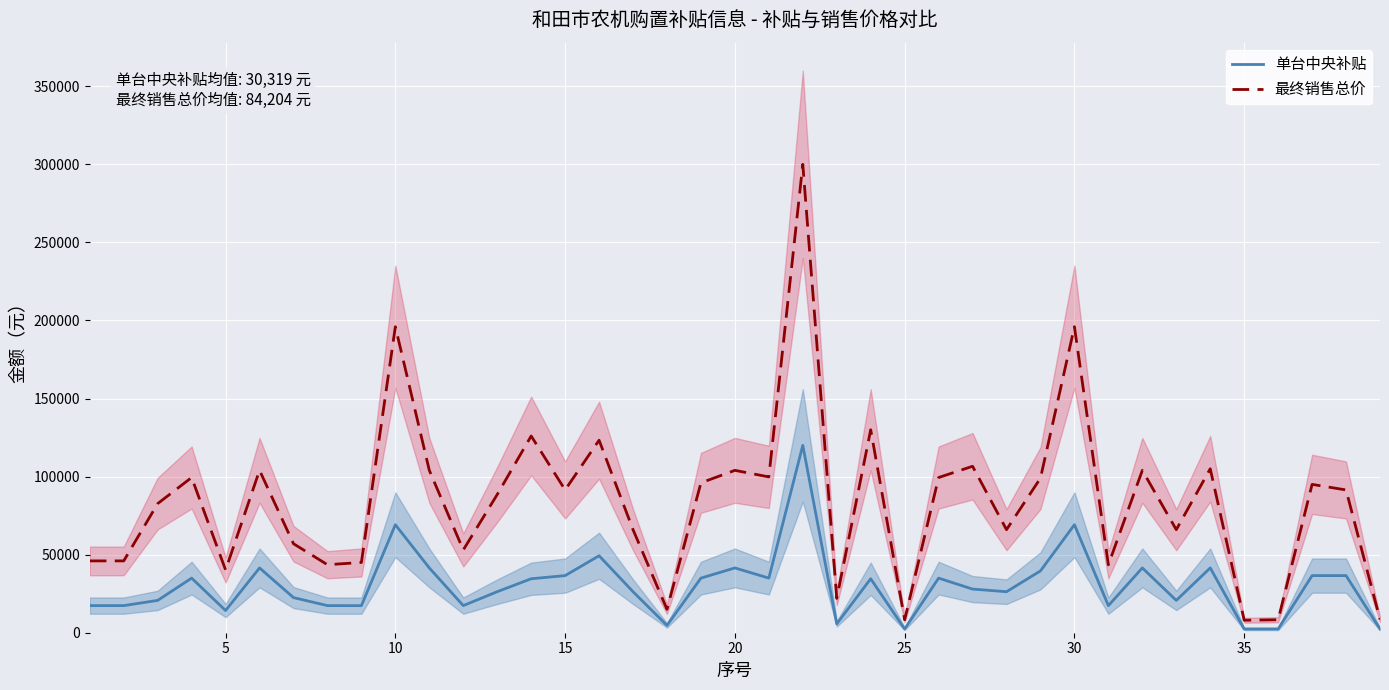

What is the minimum value for 最终销售总价?

8000